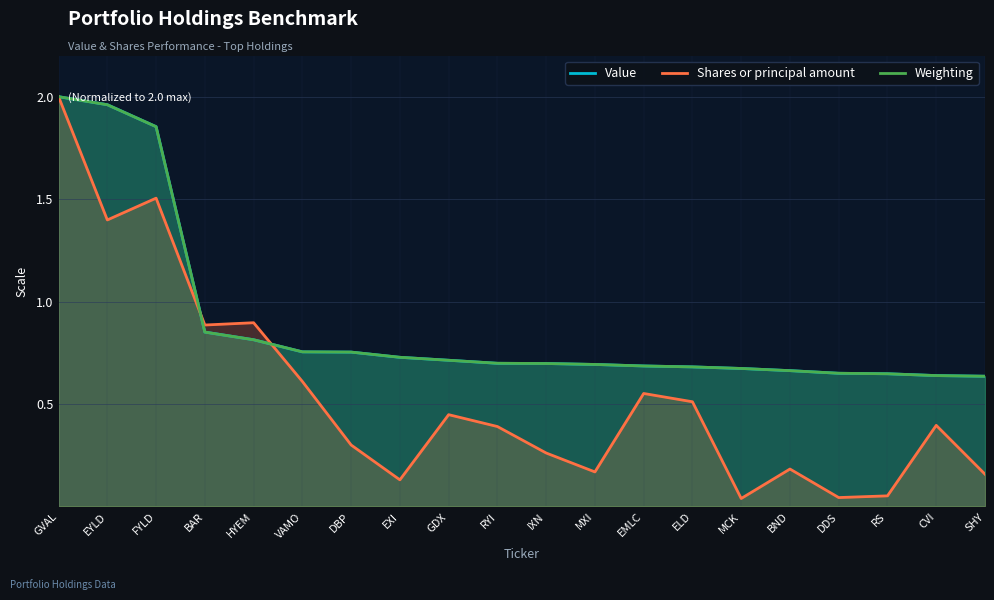

What value does the Weighting series have at BND?

0.7